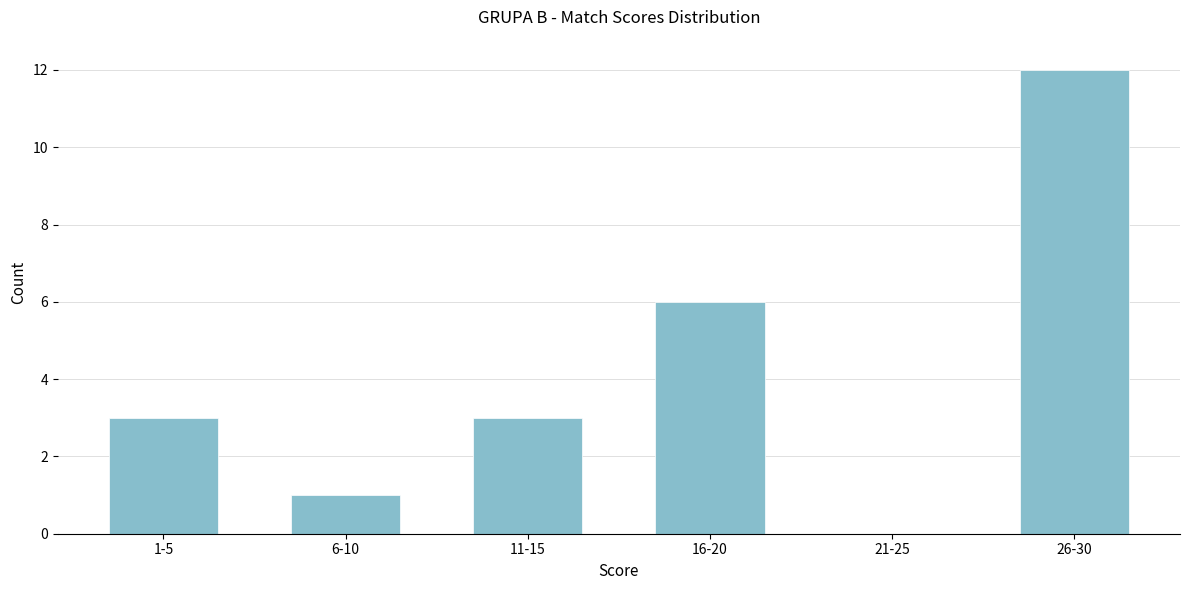

Reading left to right, list all the values displayed in this chart.

1-5=3	6-10=1	11-15=3	16-20=6	21-25=0	26-30=12